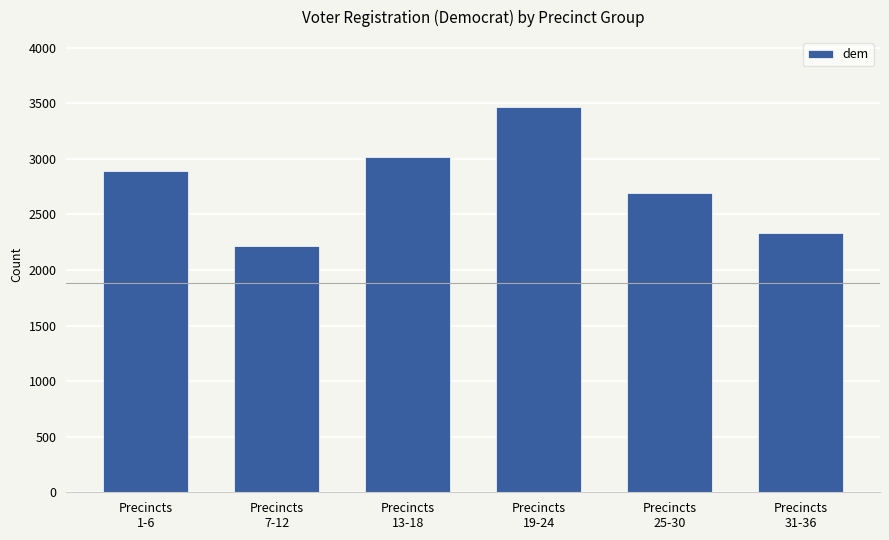

What is the sum of the values at Precincts
25-30 and Precincts
7-12?

4899